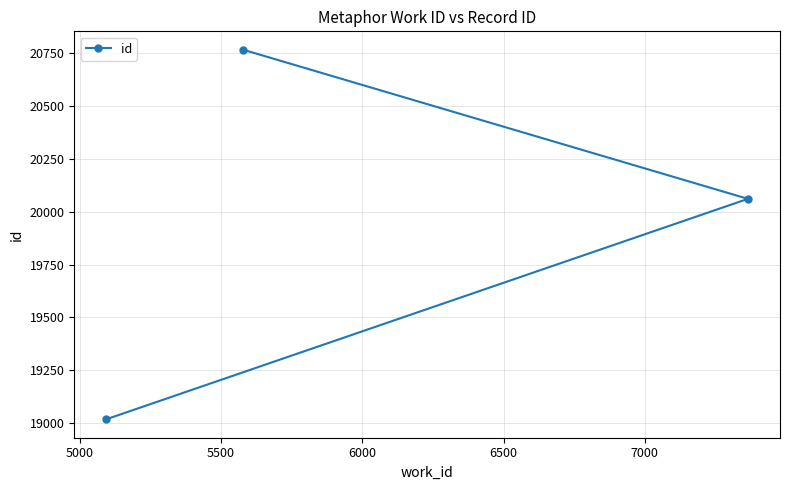

What is the greatest value displayed?

20767